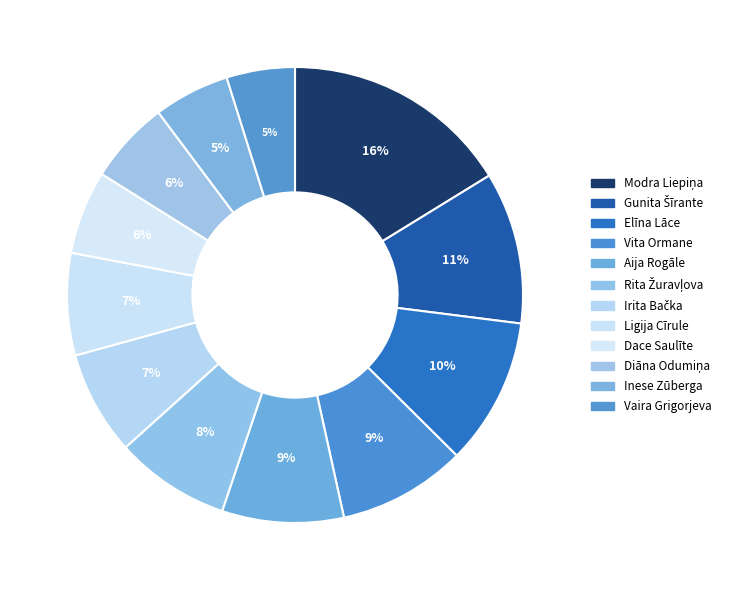

Count the number of slices in the pie.

12